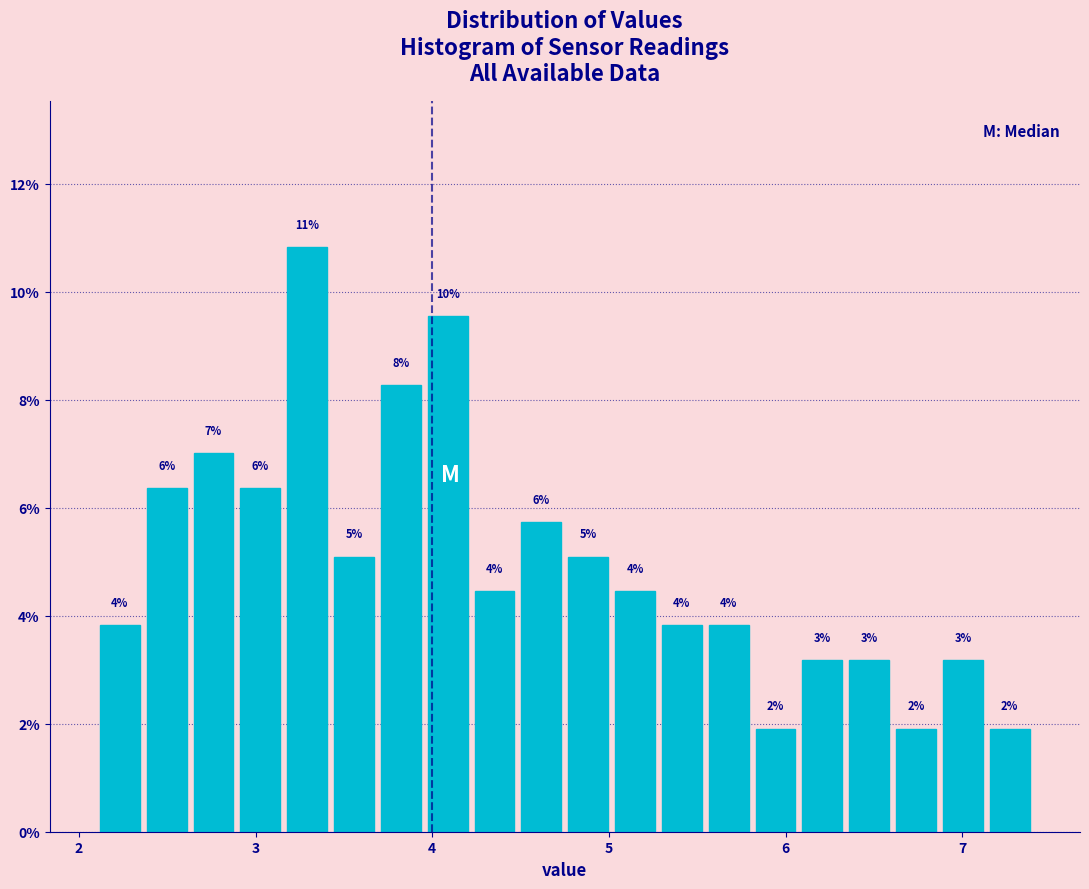

Around what value on the x-axis is the tallest bar? Give the approximate position of its centre, as read against the axis.

3.3